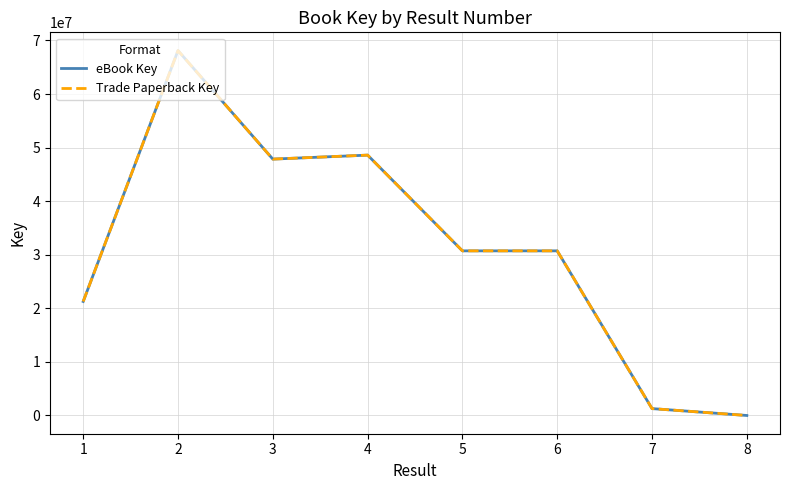

What is the total value across all series at 4?

97196236